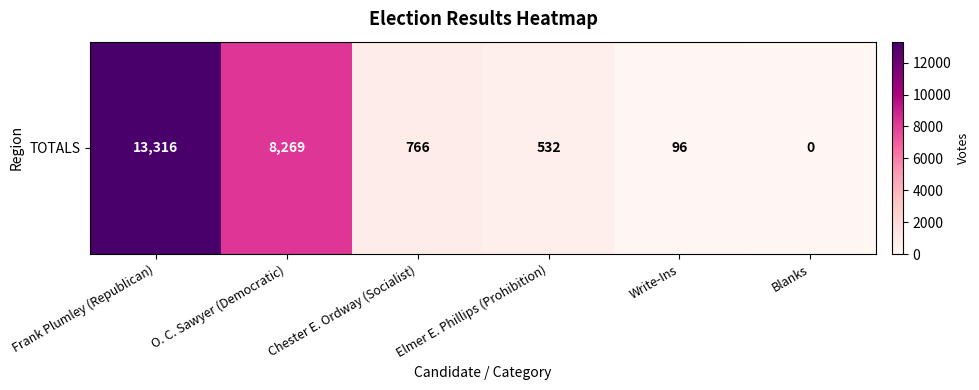

What is the maximum value shown in the chart?

13316